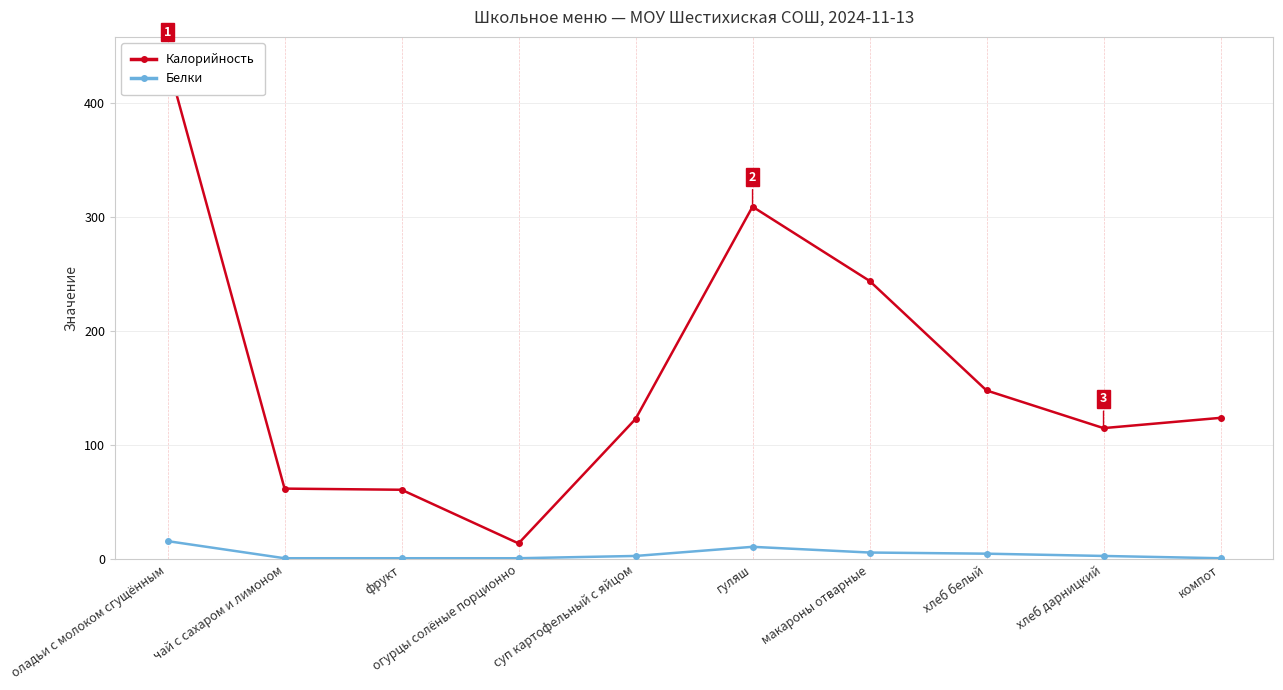

What position from the left is фрукт?

3